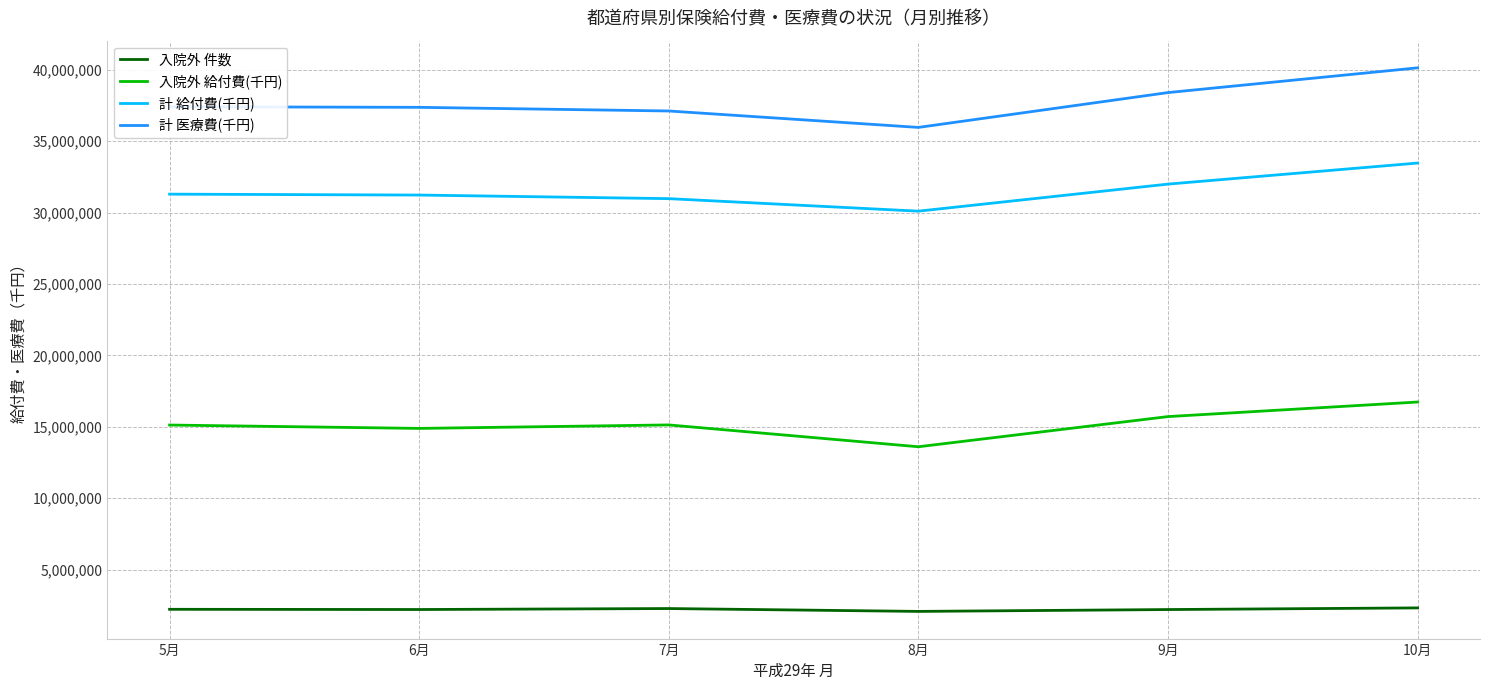

What is the difference between the maximum and minimum values in the 入院外 件数 series?

245044.0